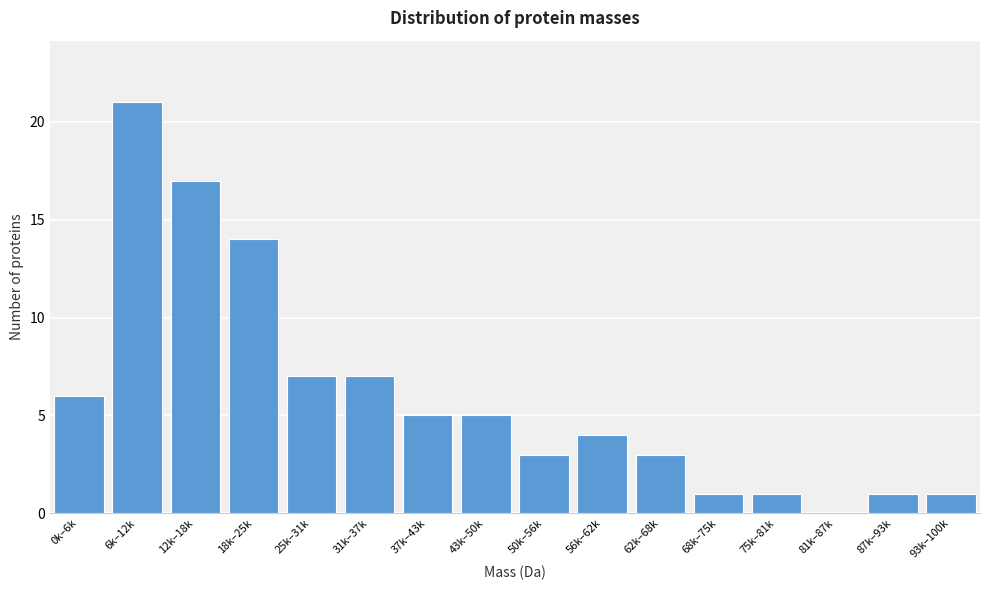

Reading left to right, extract all data points from this chart.

0k–6k=6	6k–12k=21	12k–18k=17	18k–25k=14	25k–31k=7	31k–37k=7	37k–43k=5	43k–50k=5	50k–56k=3	56k–62k=4	62k–68k=3	68k–75k=1	75k–81k=1	81k–87k=0	87k–93k=1	93k–100k=1